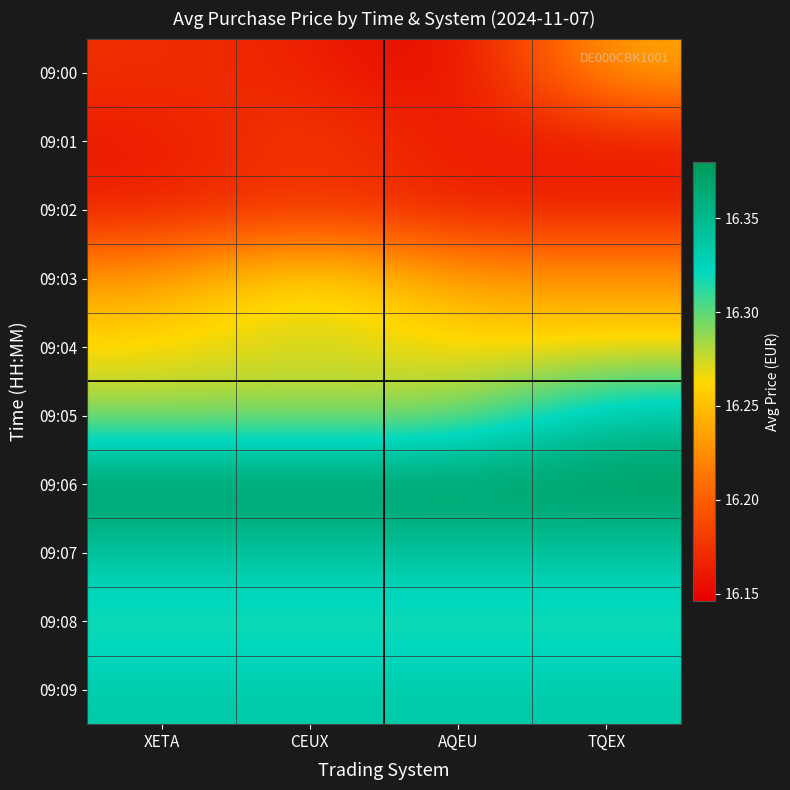

Reading right to left, transcribe all the data shown in this chart.

09:00: TQEX=16.2	AQEU=16.1	CEUX=16.2	XETA=16.2
09:01: TQEX=16.2	AQEU=16.2	CEUX=16.2	XETA=16.2
09:02: TQEX=16.2	AQEU=16.2	CEUX=16.2	XETA=16.2
09:03: TQEX=16.2	AQEU=16.2	CEUX=16.3	XETA=16.2
09:04: TQEX=16.3	AQEU=16.3	CEUX=16.3	XETA=16.3
09:05: TQEX=16.3	AQEU=16.3	CEUX=16.3	XETA=16.3
09:06: TQEX=16.4	AQEU=16.4	CEUX=16.4	XETA=16.4
09:07: TQEX=16.3	AQEU=16.3	CEUX=16.3	XETA=16.3
09:08: TQEX=16.3	AQEU=16.3	CEUX=16.3	XETA=16.3
09:09: TQEX=16.3	AQEU=16.3	CEUX=16.3	XETA=16.3